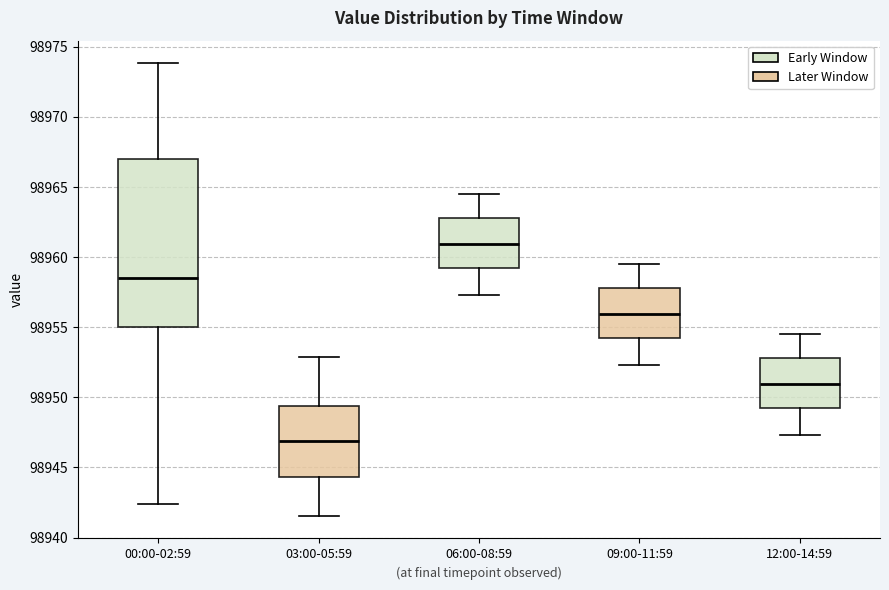

Reading left to right, read every box against the y-axis: the position of its median line, the range the box covers, and the ends of its whiskers. The values are not printed on the chart, so give them approximately, as read against the axis.

00:00-02:59: median 98958.5, box 98955.0 to 98967.0, whiskers 98942.5 to 98974.0
03:00-05:59: median 98947.0, box 98944.5 to 98949.5, whiskers 98941.5 to 98953.0
06:00-08:59: median 98961.0, box 98959.5 to 98963.0, whiskers 98957.5 to 98964.5
09:00-11:59: median 98956.0, box 98954.5 to 98958.0, whiskers 98952.5 to 98959.5
12:00-14:59: median 98951.0, box 98949.5 to 98953.0, whiskers 98947.5 to 98954.5